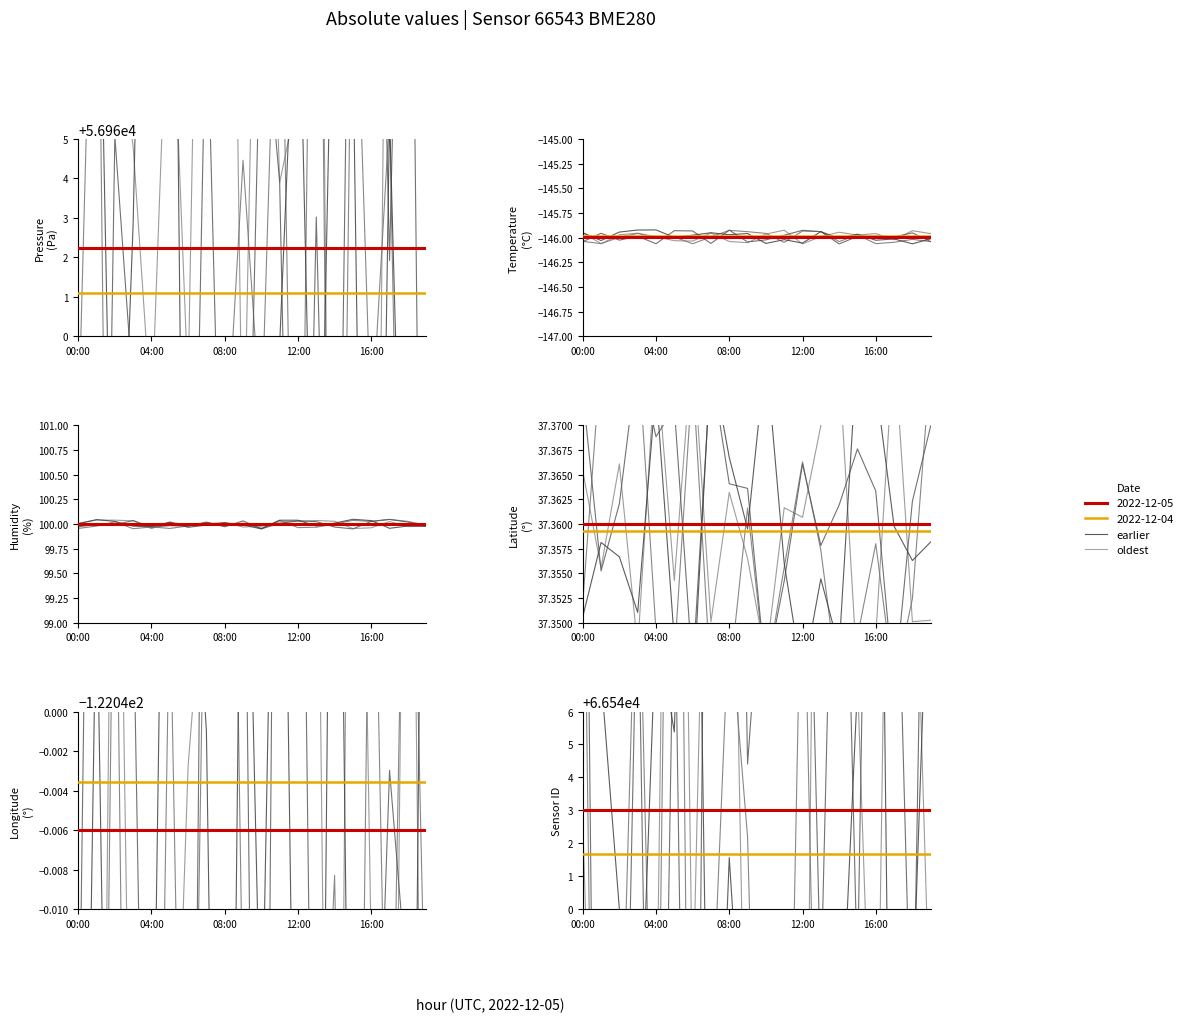

True or false: lat has a value of 37.4 at 15:00.

True